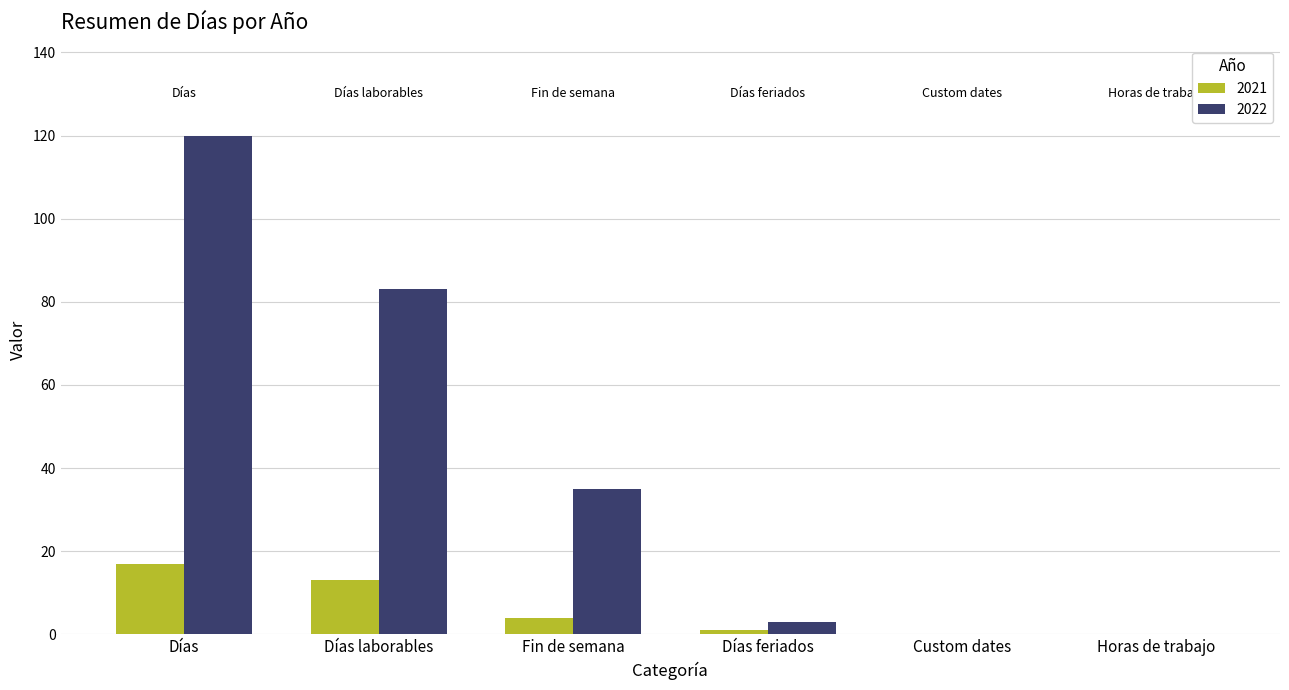

What is the highest value of the 2022 series?

120